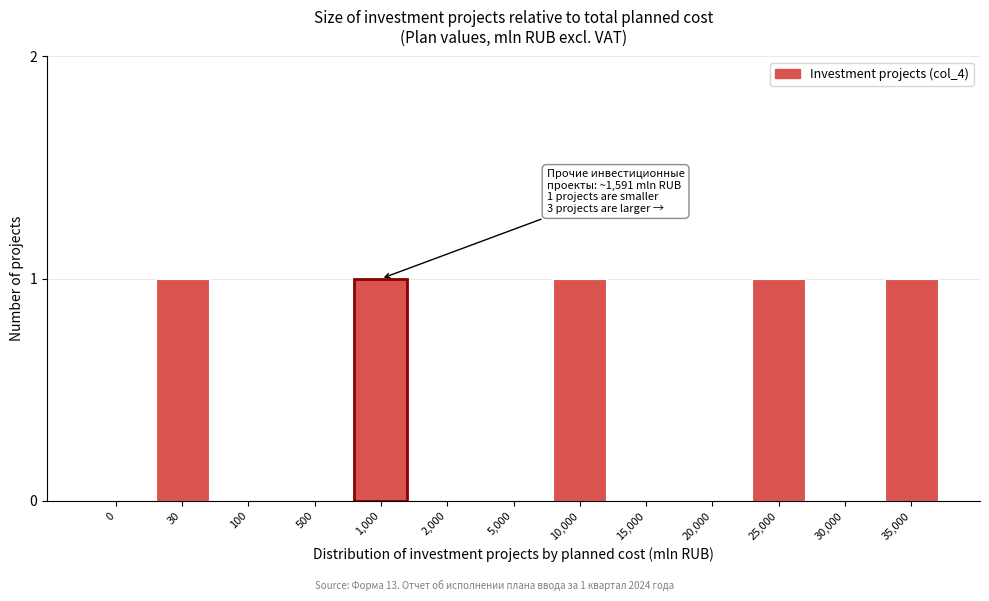

Reading left to right, list all the values displayed in this chart.

0=0	30=1	100=0	500=0	1,000=1	2,000=0	5,000=0	10,000=1	15,000=0	20,000=0	25,000=1	30,000=0	35,000=1